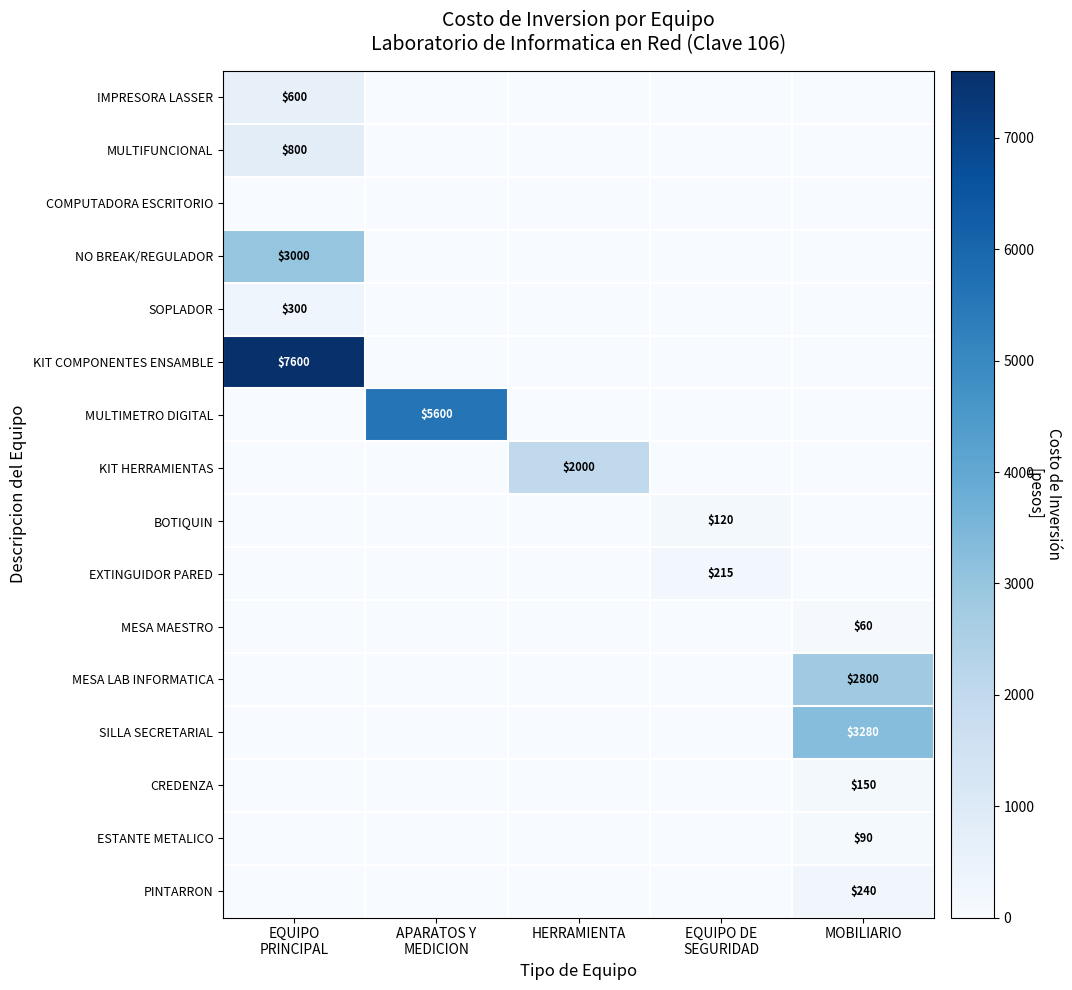

The KIT HERRAMIENTAS series shows 1031 at HERRAMIENTA. True or false?

False